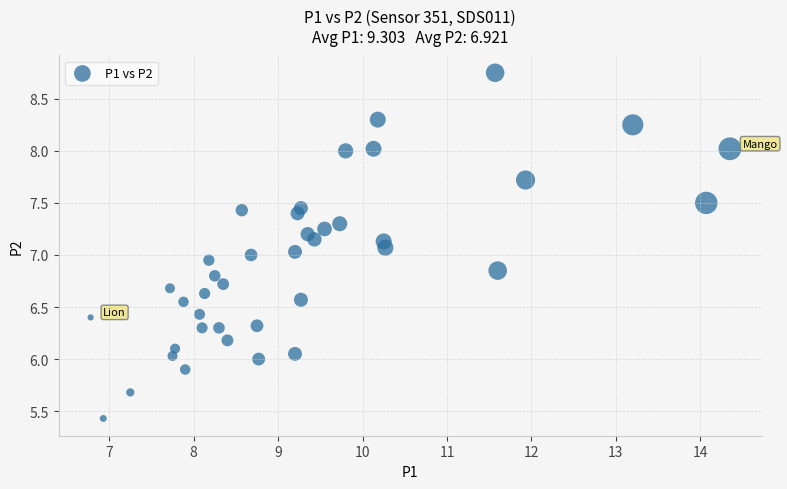

What is the range of Y values (max minus min)?

3.3